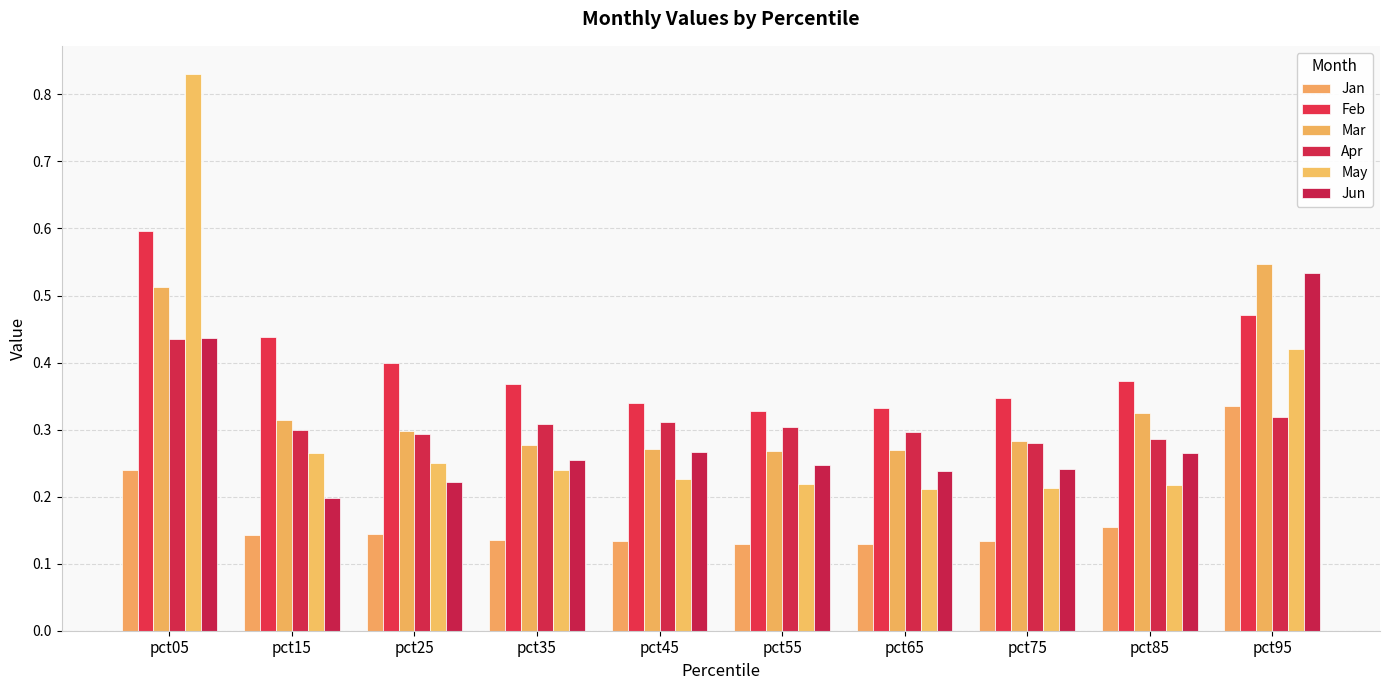

The value of Jun at pct35 is 0.3. True or false?

True